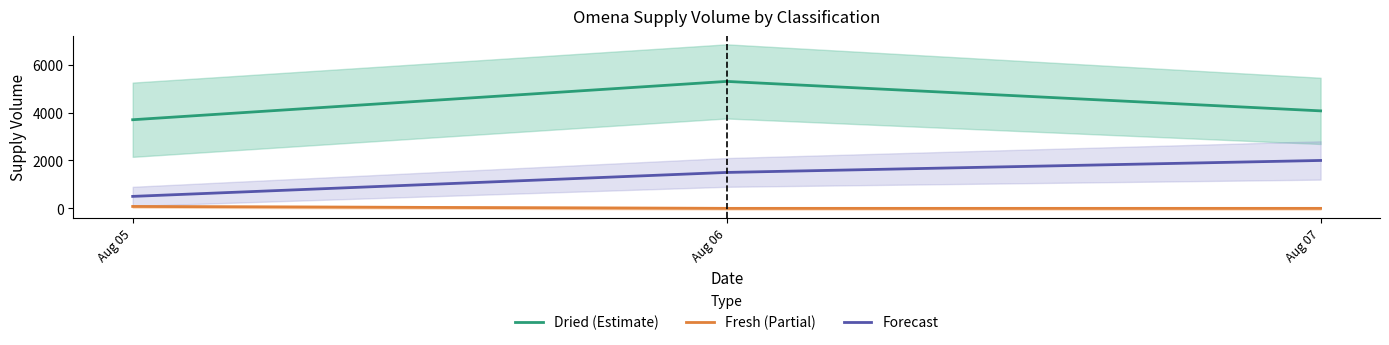

Between Aug 07 and Aug 05, which is larger?

Aug 07